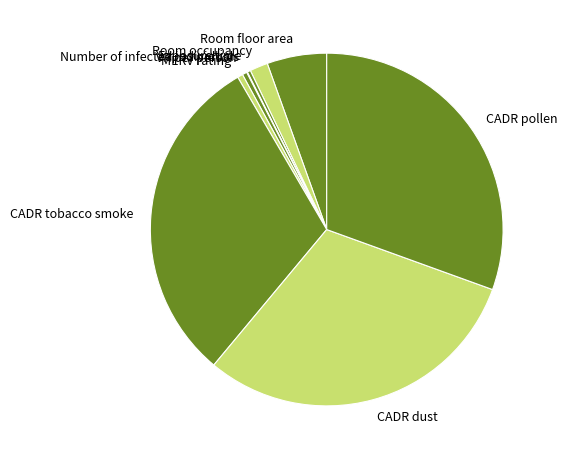

True or false: CADR pollen accounts for 39% of the total.

False